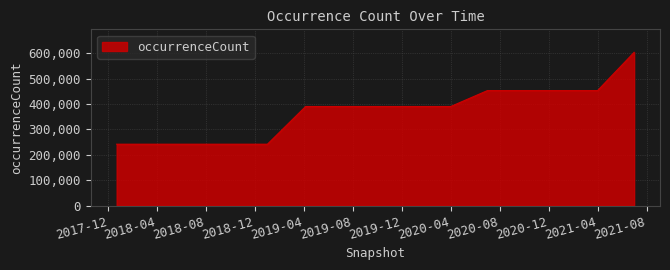

What is the greatest value displayed?

604184